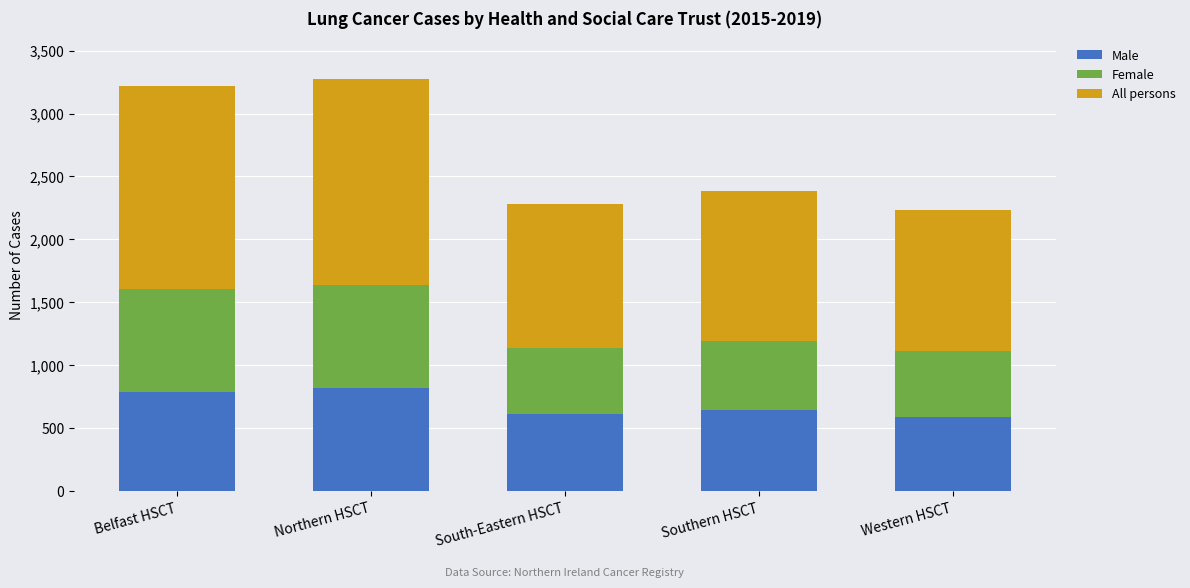

What is the sum of the Male values at Southern HSCT and Western HSCT?

1234